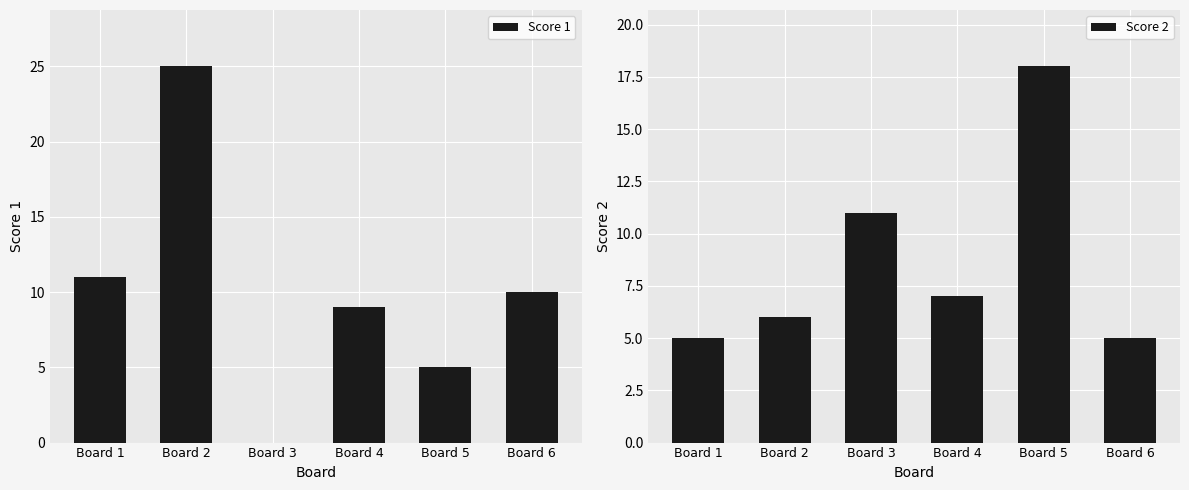

What is the value of the Score 2 bar at the 5th from the left?

18